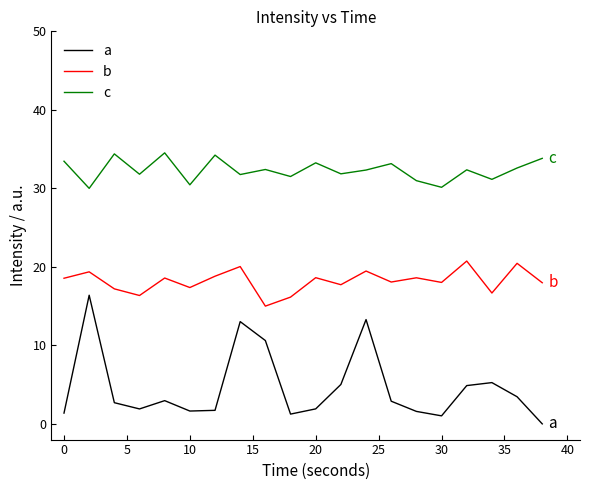

Which series has the largest total across all categories?

c